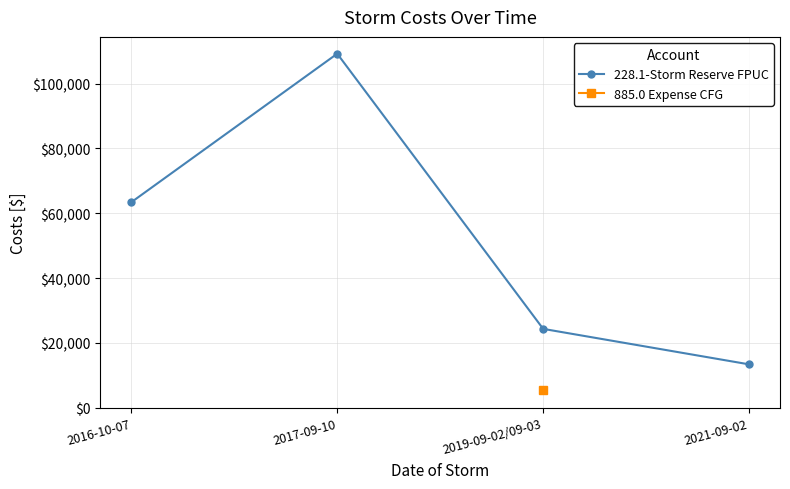

True or false: there are more than 2 points higher than both neighbors.

False